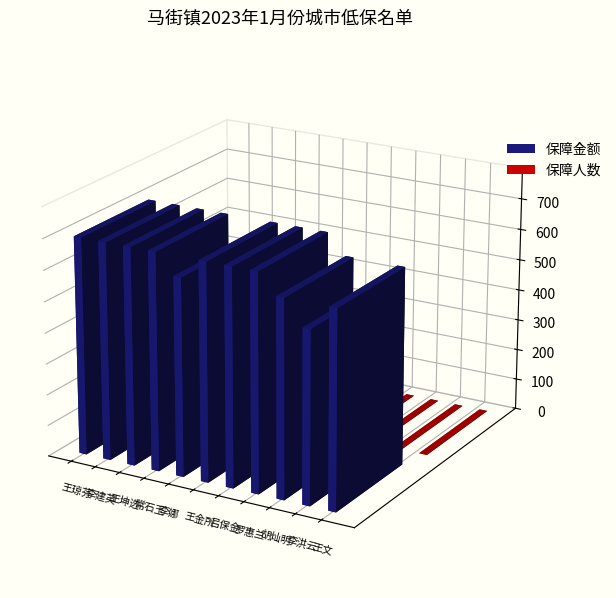

At how many categories does at least one series exceed 85?

11